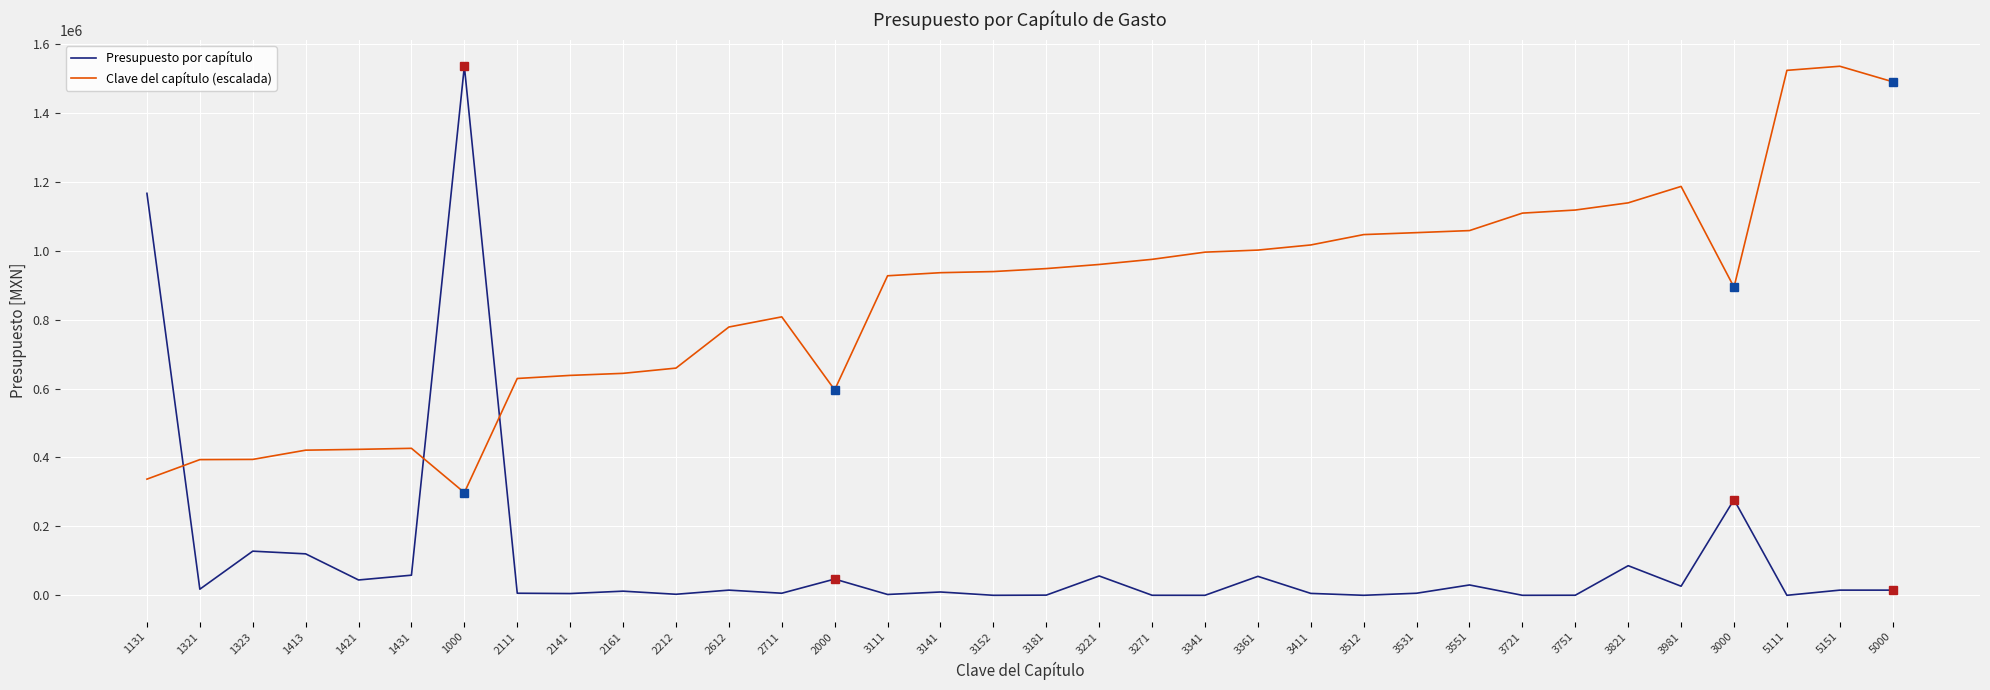

What is the total value across all series at 2612?

793737.2